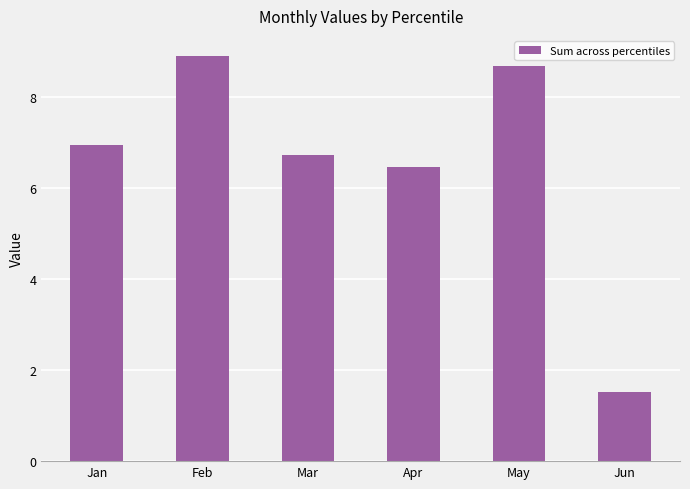

What is the value of the 1st bar from the left?

6.9